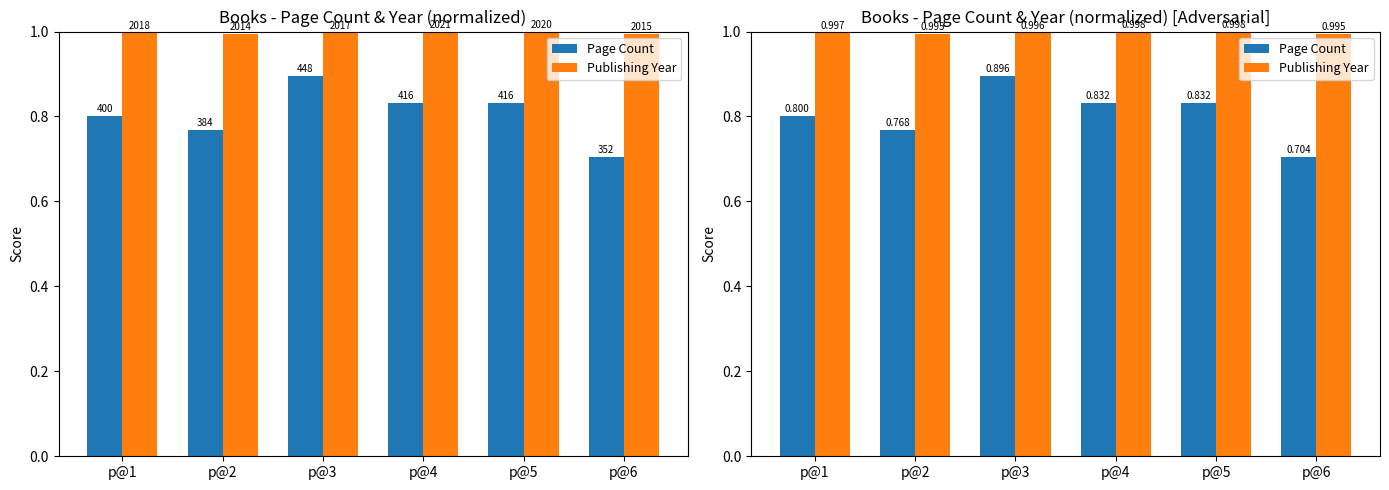

What is the spread (max minus min) of values at p@6?

0.3